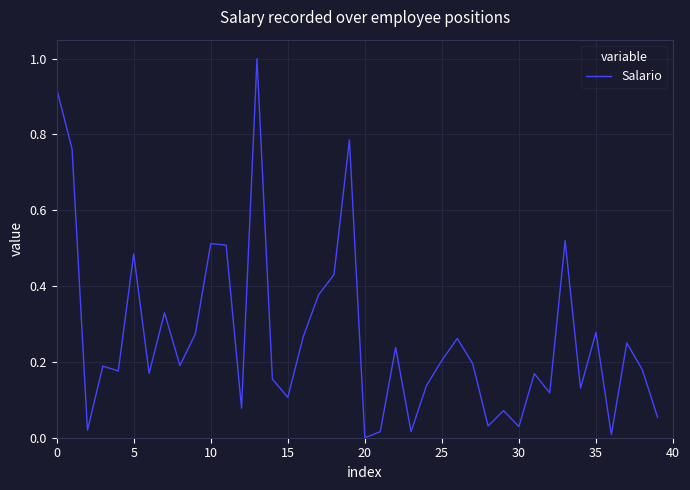

What is the difference between the maximum and minimum values?

1.0